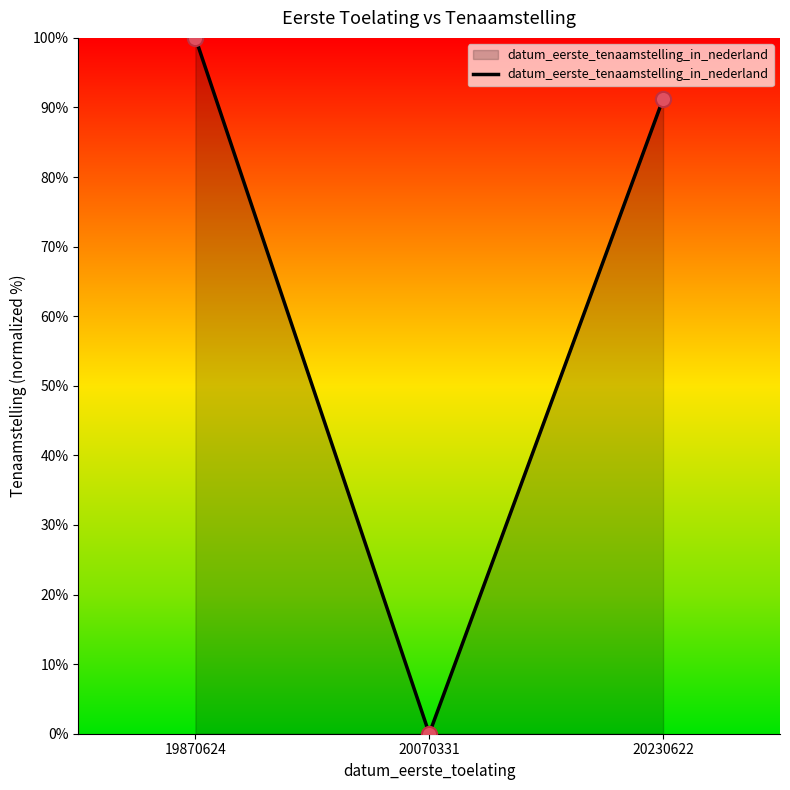

What is the change in value from 20070331 to 20230622?

+91.2